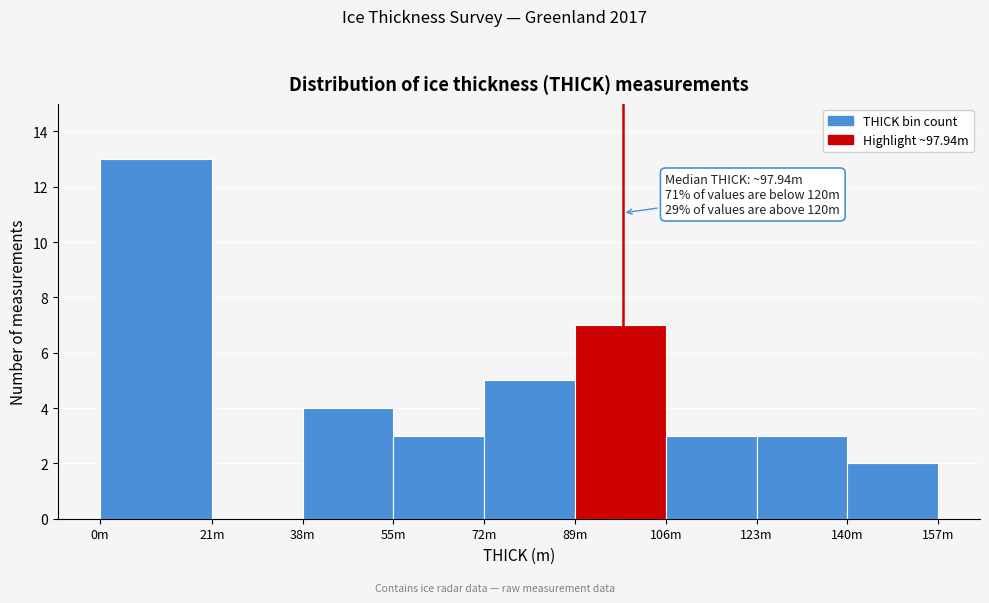

Reading left to right, what are all the values shown in this chart?

0m=13	21m=0	38m=4	55m=3	72m=5	89m=7	106m=3	123m=3	140m=2